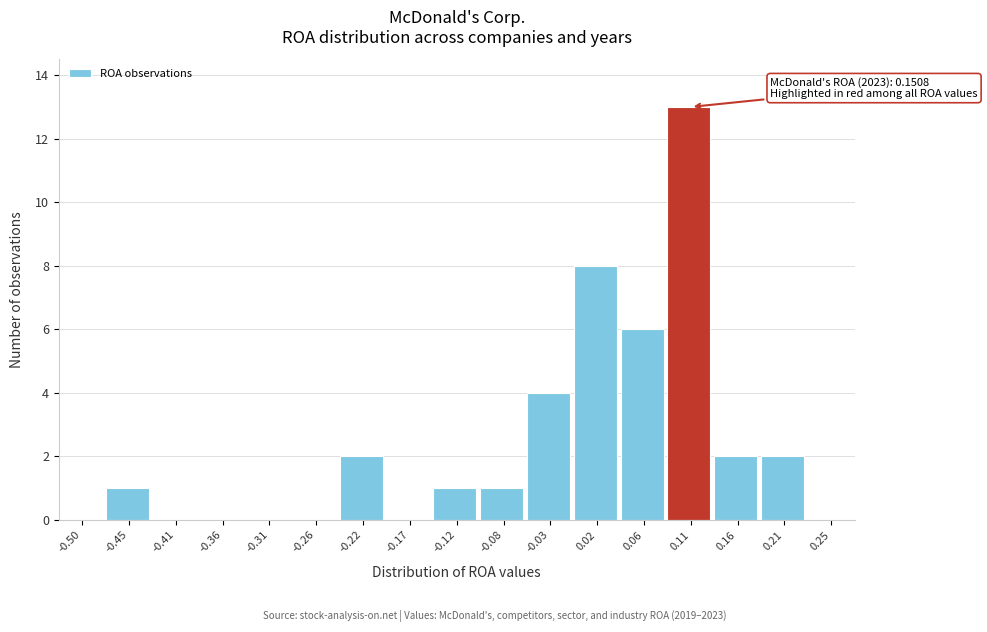

Reading left to right, extract all data points from this chart.

-0.50=0	-0.45=1	-0.41=0	-0.36=0	-0.31=0	-0.26=0	-0.22=2	-0.17=0	-0.12=1	-0.08=1	-0.03=4	0.02=8	0.06=6	0.11=13	0.16=2	0.21=2	0.25=0